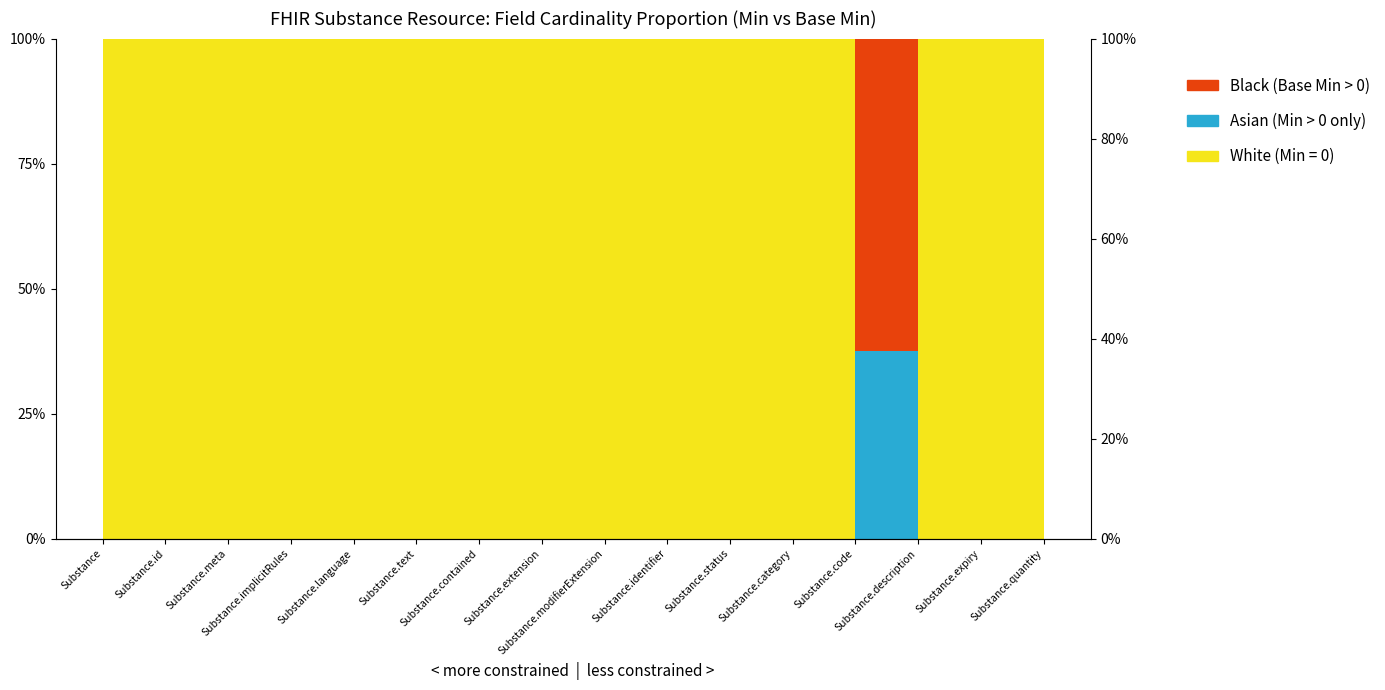

Count the values in the range 1 to 2.

15